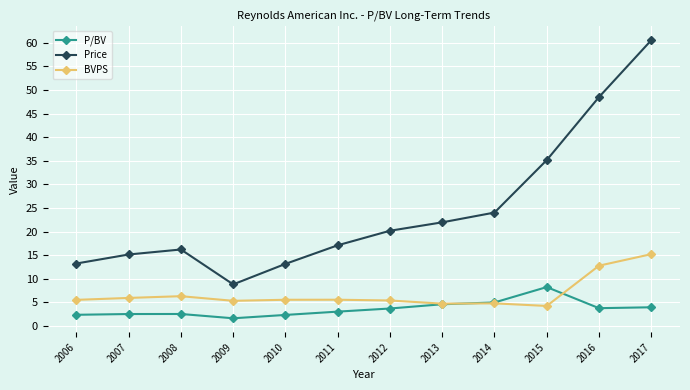

What is the value of the P/BV point at the 6th from the left?

3.1